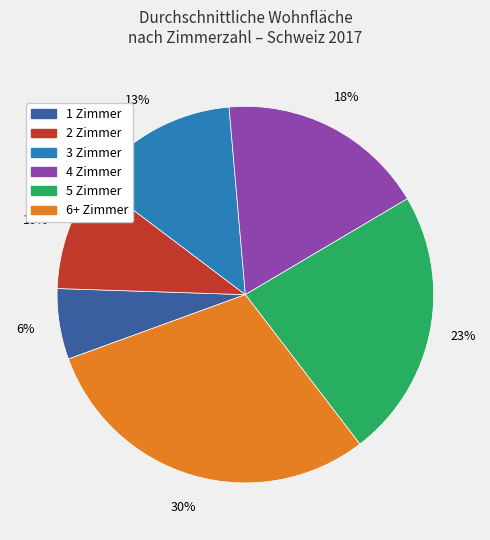

Between 5 Zimmer and 6+ Zimmer, which is larger?

6+ Zimmer